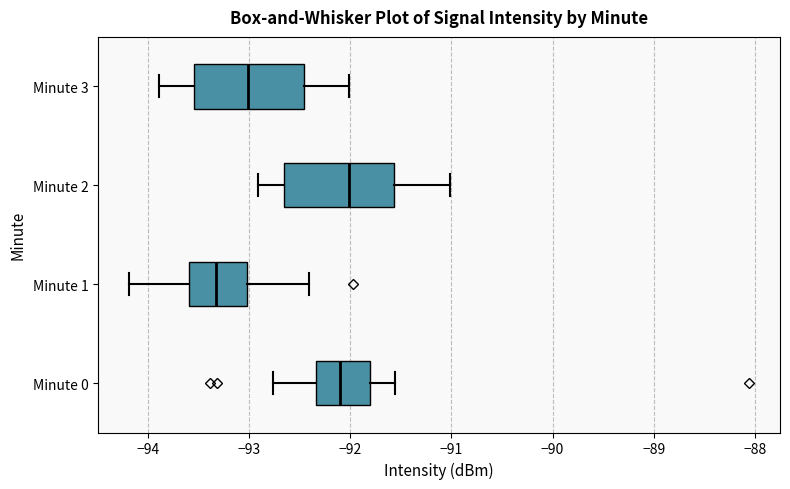

Where is the left edge of the box for Minute 0 on the x-axis? The values are not printed on the chart, so give them approximately, as read against the axis.

-92.3